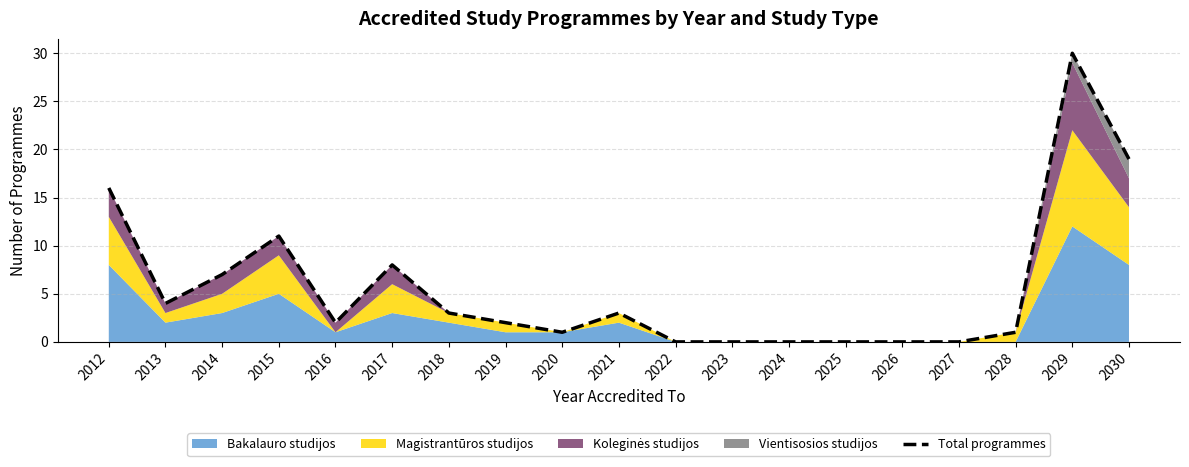

Rank the categories by value from highest to lowest.

2029, 2030, 2012, 2015, 2017, 2014, 2013, 2018, 2021, 2016, 2019, 2020, 2028, 2022, 2023, 2024, 2025, 2026, 2027